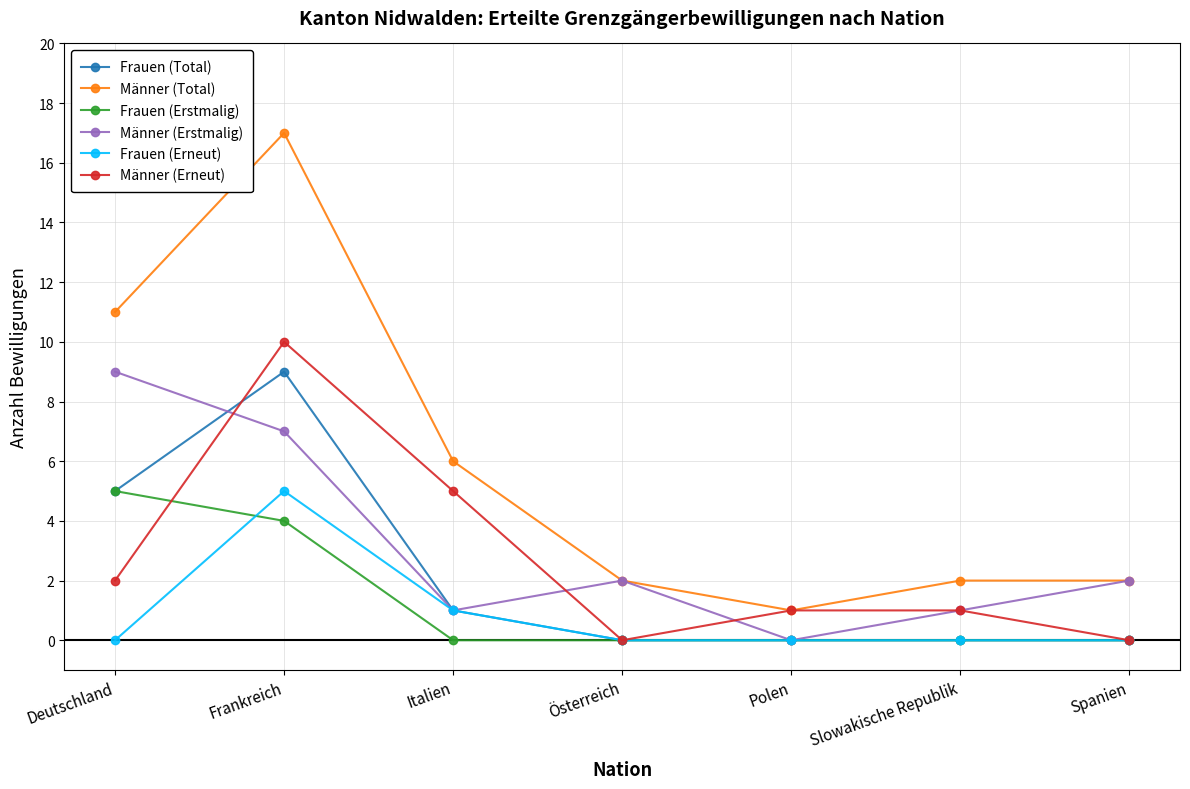

The Männer (Total) series shows 8 at Deutschland. True or false?

False